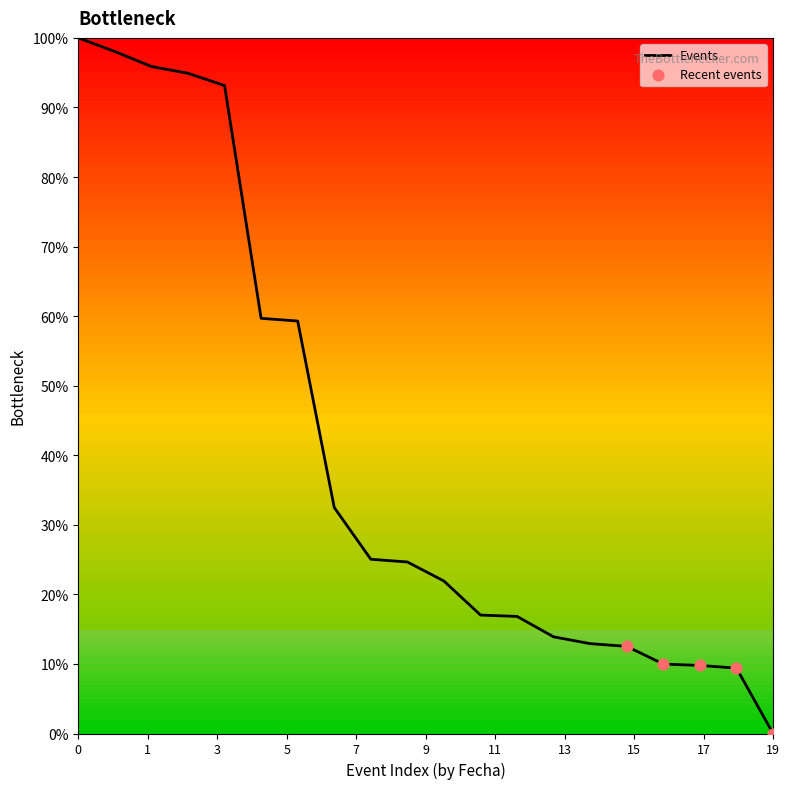

What is the difference between the maximum and minimum values?

100.0